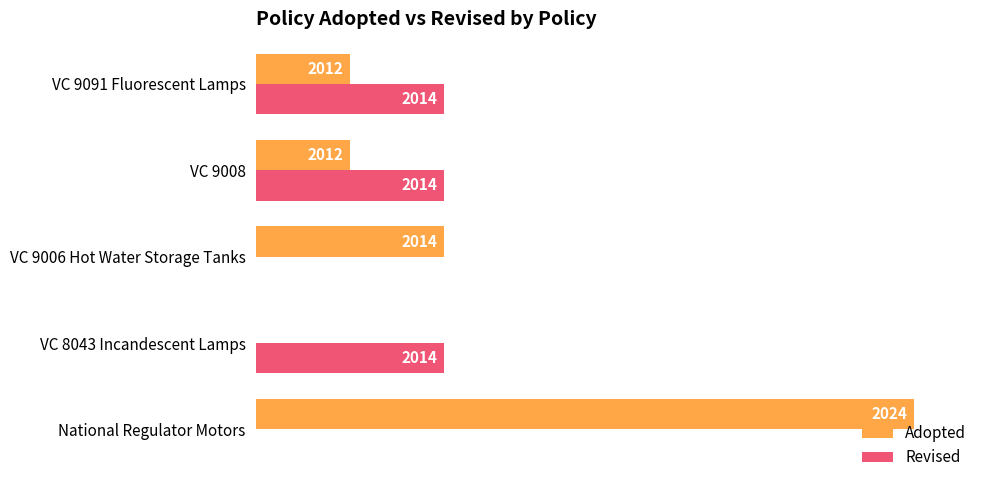

What are all the series names shown in the legend?

Adopted, Revised